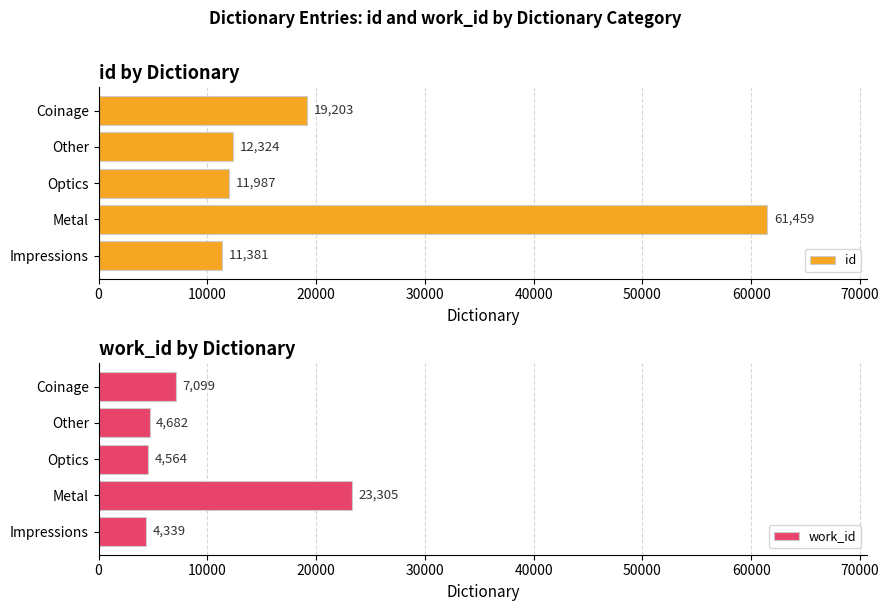

What is the lowest value of the work_id series?

4339